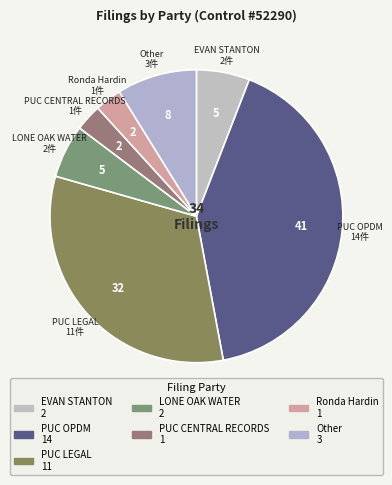

Which category has the biggest portion of the pie?

PUC OPDM